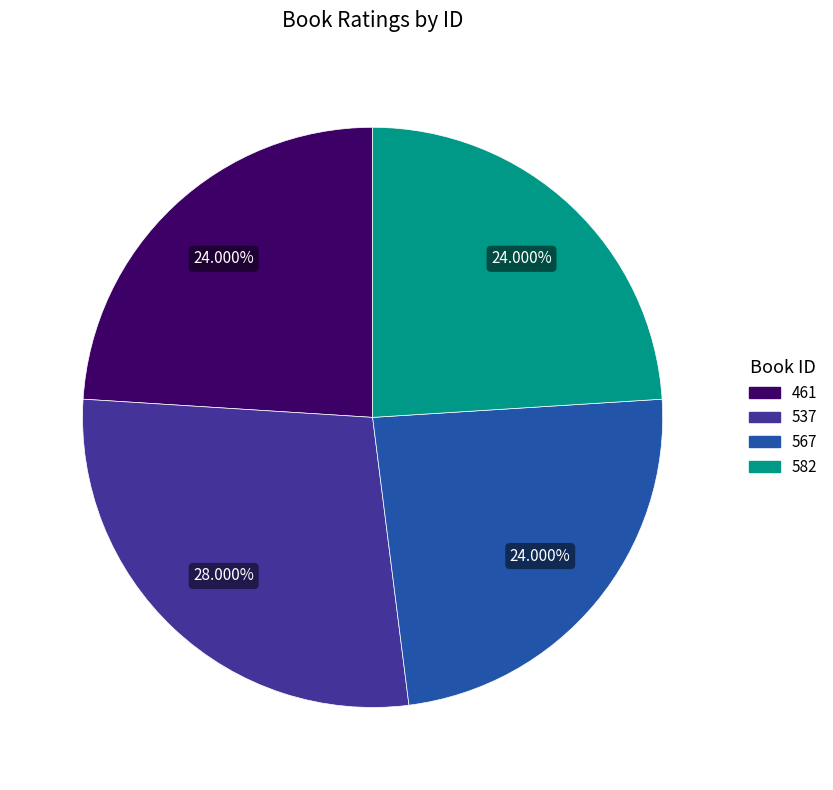

Approximately how many times larger is the value at 582 compared to 461?

1.0